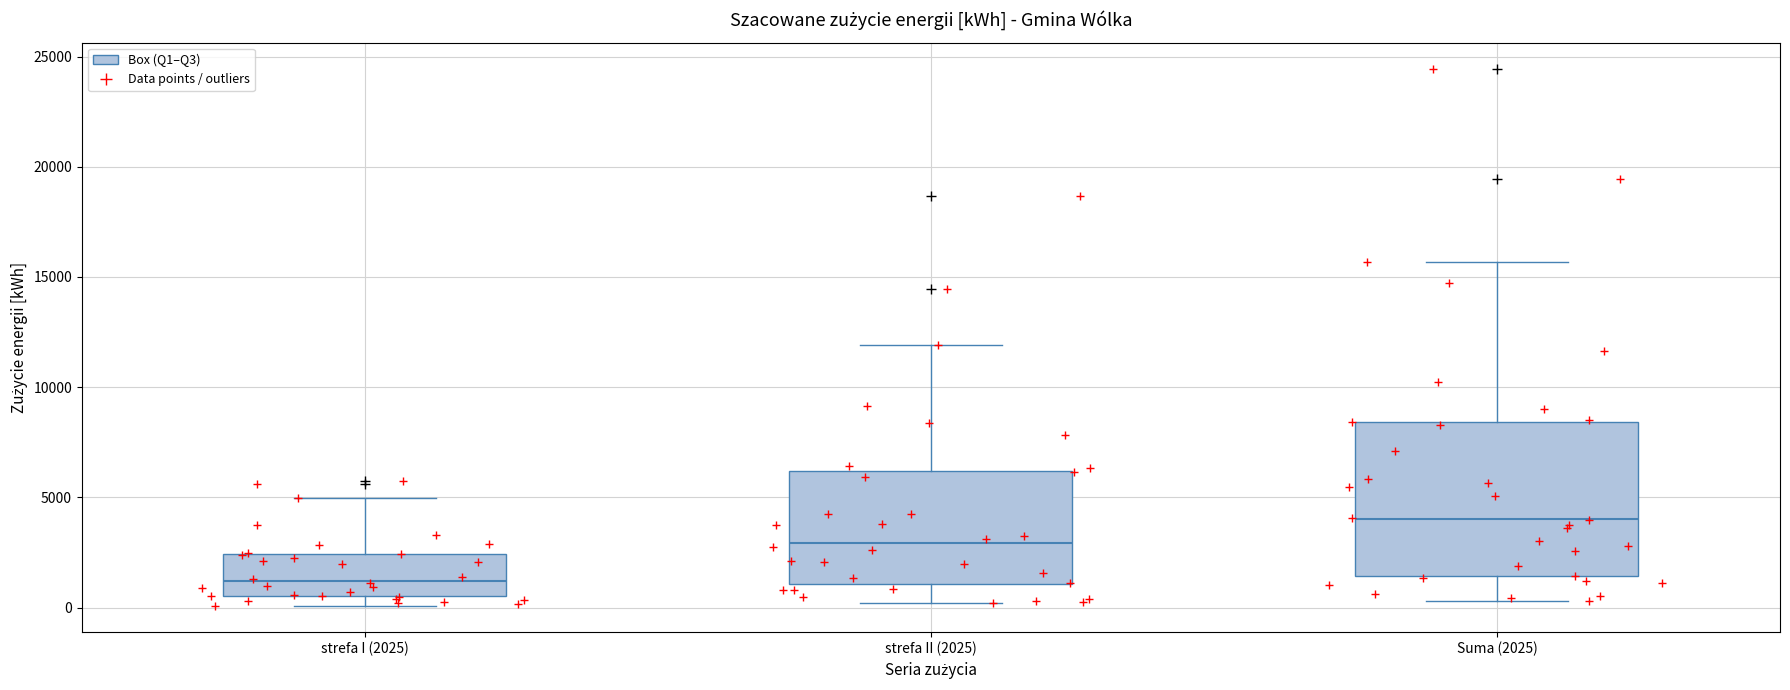

Which box is the tallest, from its lower edge to its upper edge?

Suma (2025)